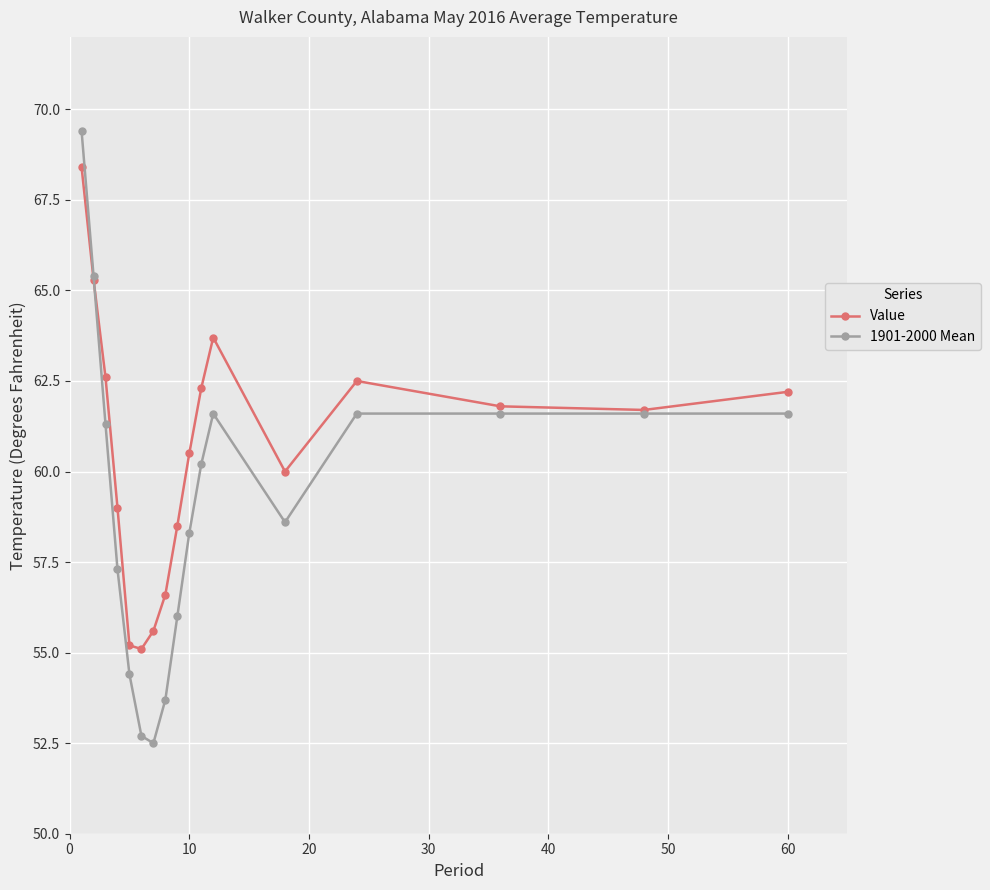

What is the lowest value of the 1901-2000 Mean series?

52.5